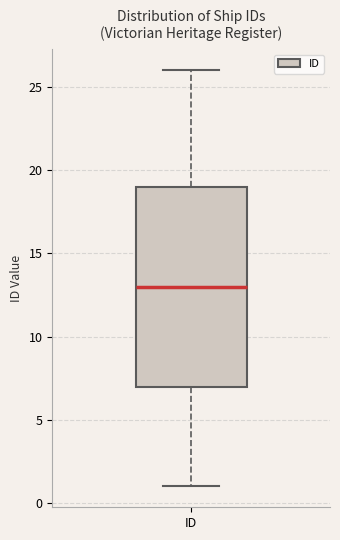

Read this box plot against the y-axis: the position of the median line, the range covered by the box, and the ends of both whiskers. The values are not printed on the chart, so give them approximately, as read against the axis.

median 13, box 7 to 19, whiskers 1 to 26